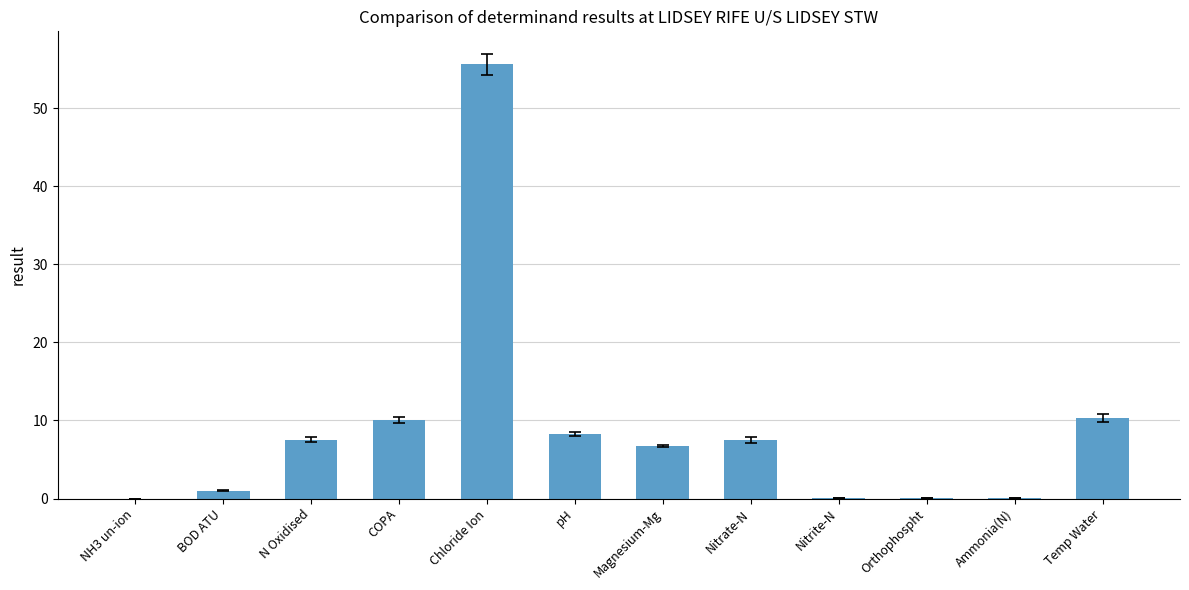

The value at COPA is 5.3. True or false?

False